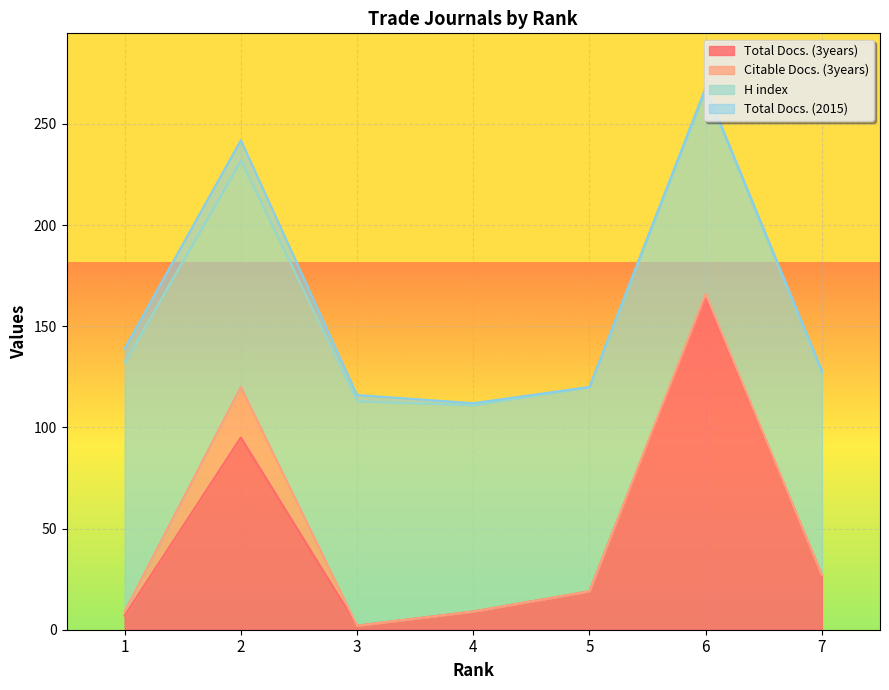

What is the total value across all series at 5?

120